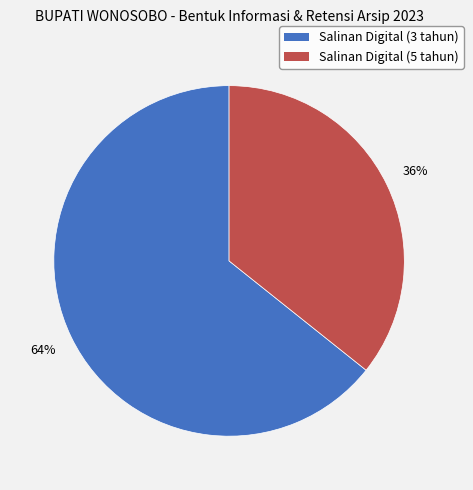

Is it true that Salinan Digital (5 tahun) is 24% of the pie?

False